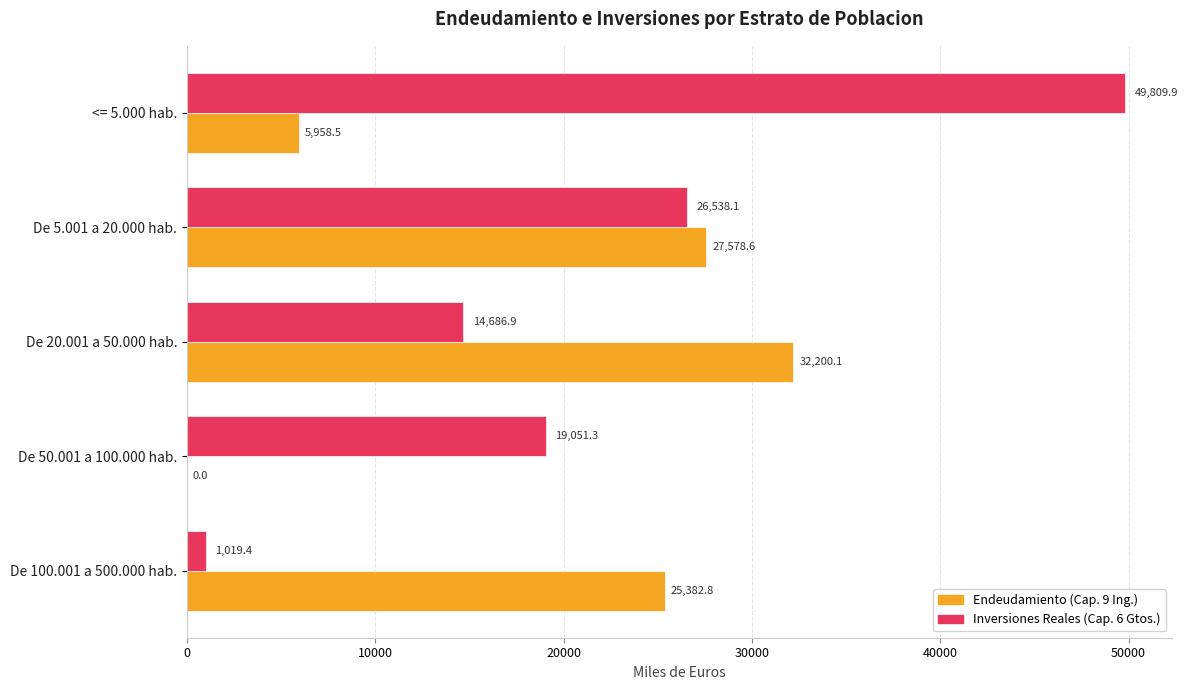

Read the Inversiones Reales (Cap. 6 Gtos.) value at De 20.001 a 50.000 hab..

14686.9